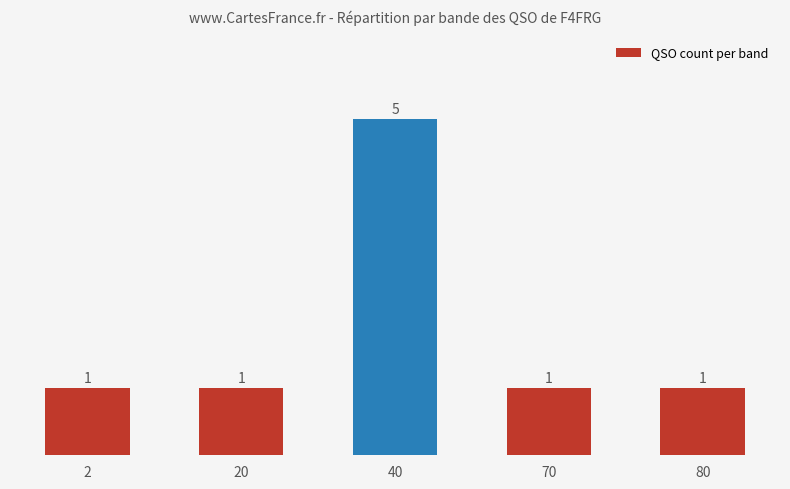

What is the maximum value shown in the chart?

5